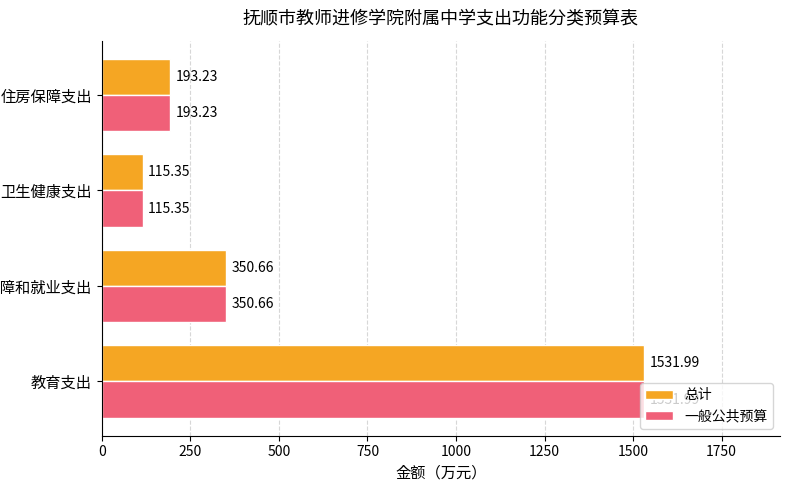

Rank the categories by 一般公共预算 value from highest to lowest.

教育支出, 社会保障和就业支出, 住房保障支出, 卫生健康支出